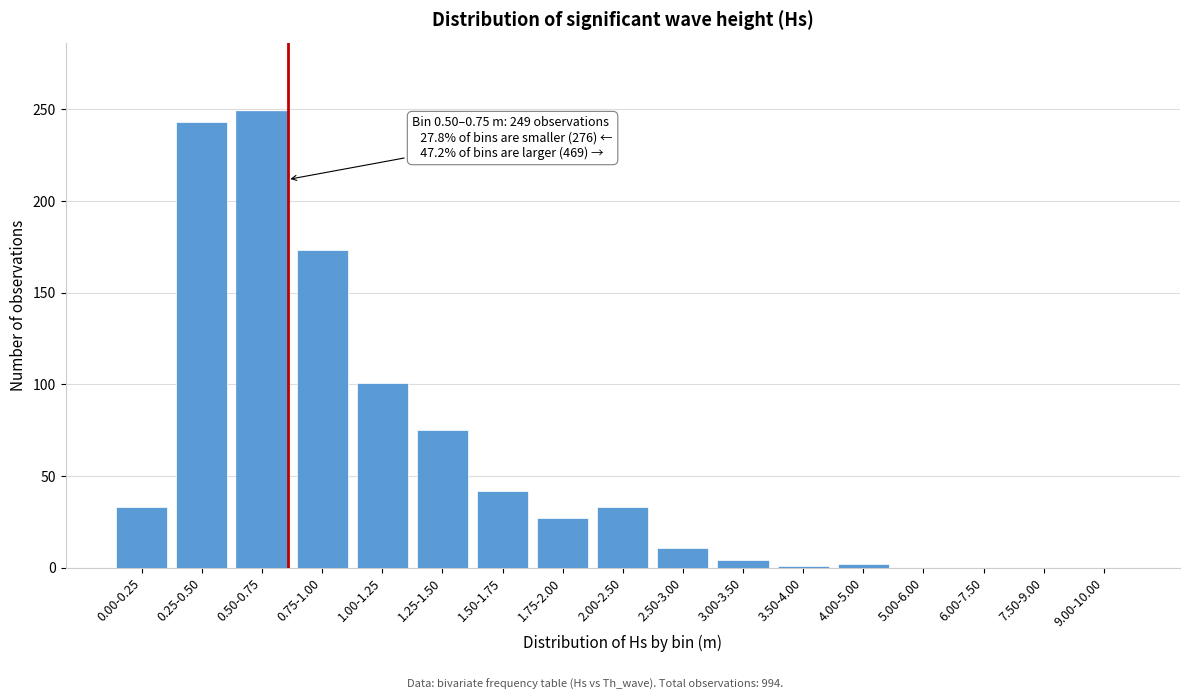

Is it true that the value at 0.25-0.50 is 154?

False